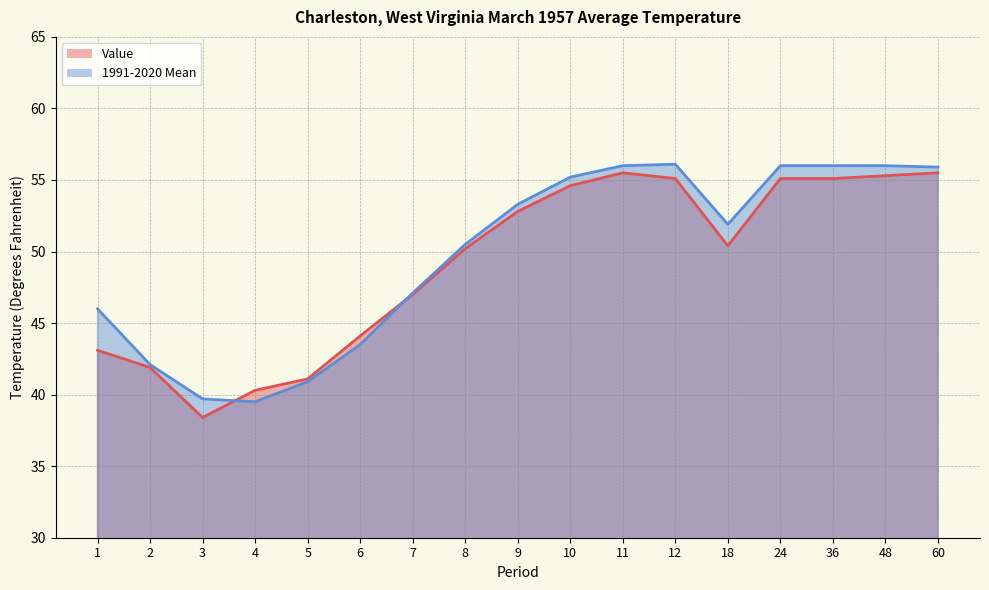

How many values in the 1991-2020 Mean series exceed 51?

9